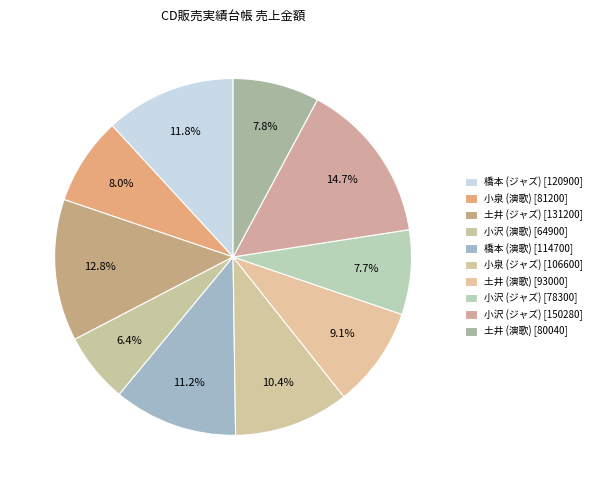

How many segments does this pie chart have?

10